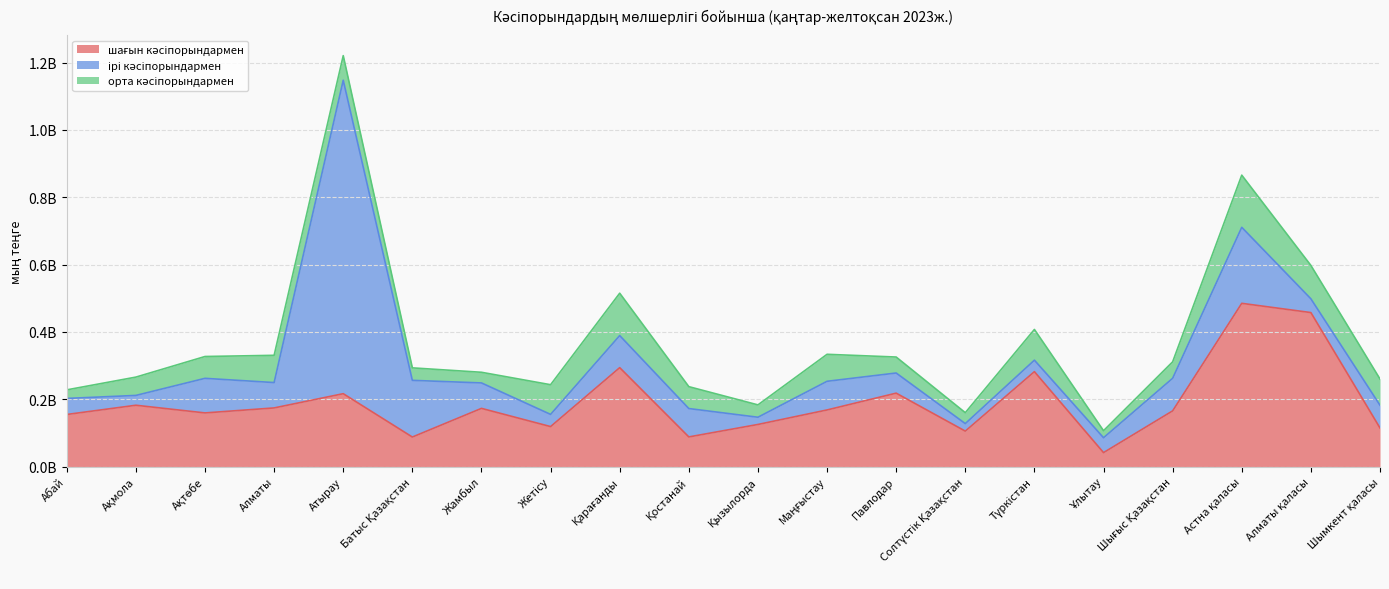

What position from the right is Ақтөбе?

18